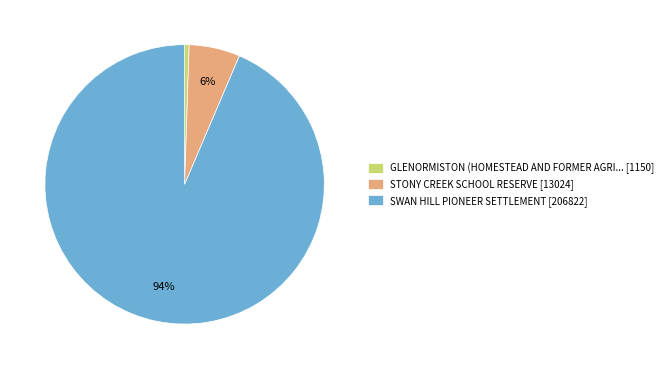

Which has a higher value, SWAN HILL PIONEER SETTLEMENT [206822] or STONY CREEK SCHOOL RESERVE [13024]?

SWAN HILL PIONEER SETTLEMENT [206822]